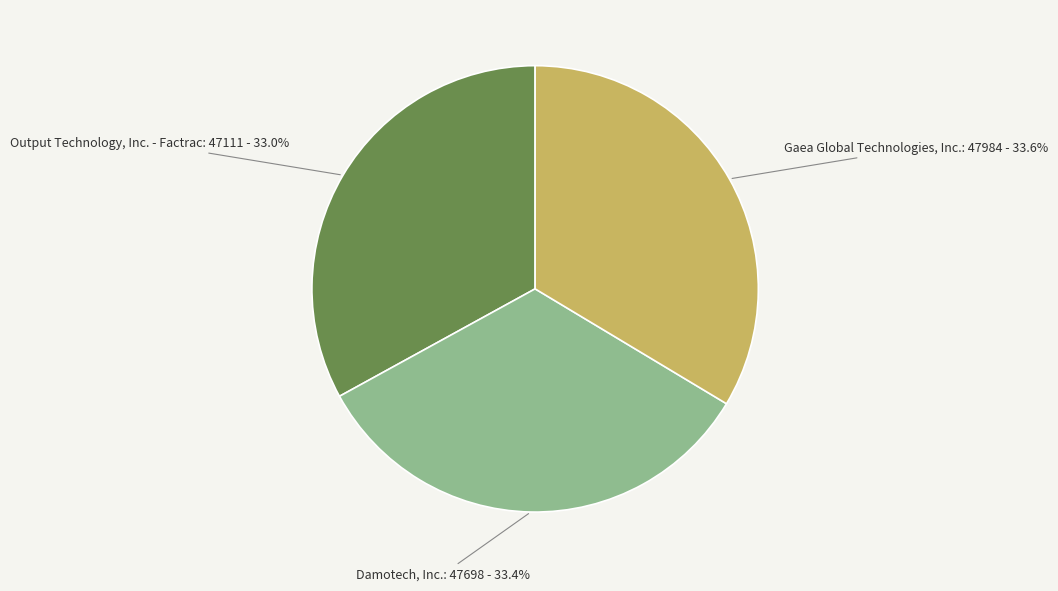

Does Output Technology, Inc. - Factrac account for over 50% of the chart?

No